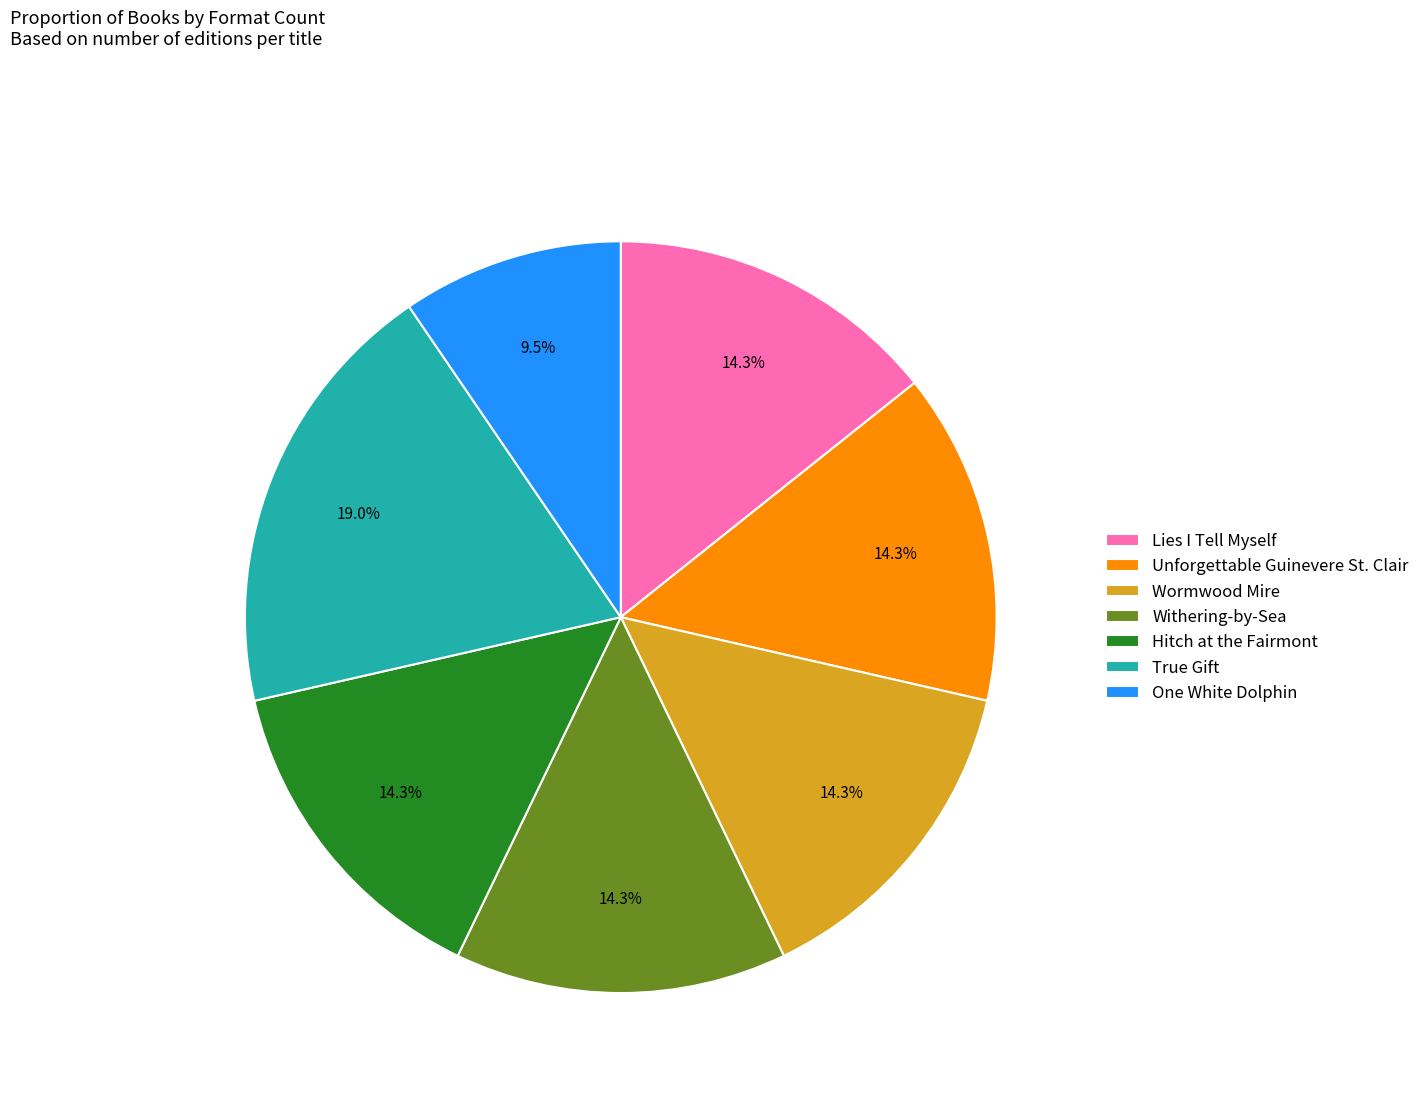

Which slice is the largest?

True Gift